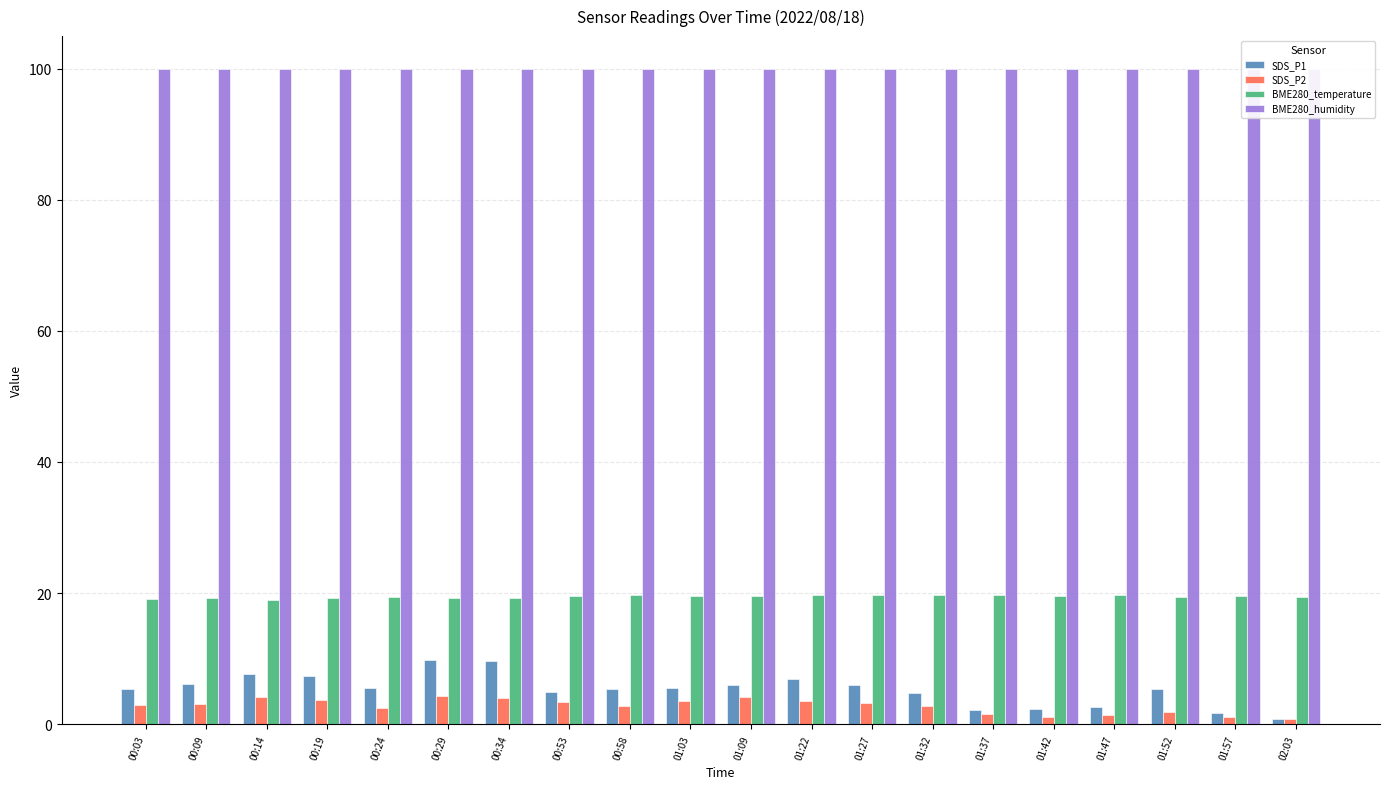

Is the value of SDS_P2 at 01:37 greater than the value of SDS_P1 at 00:19?

No